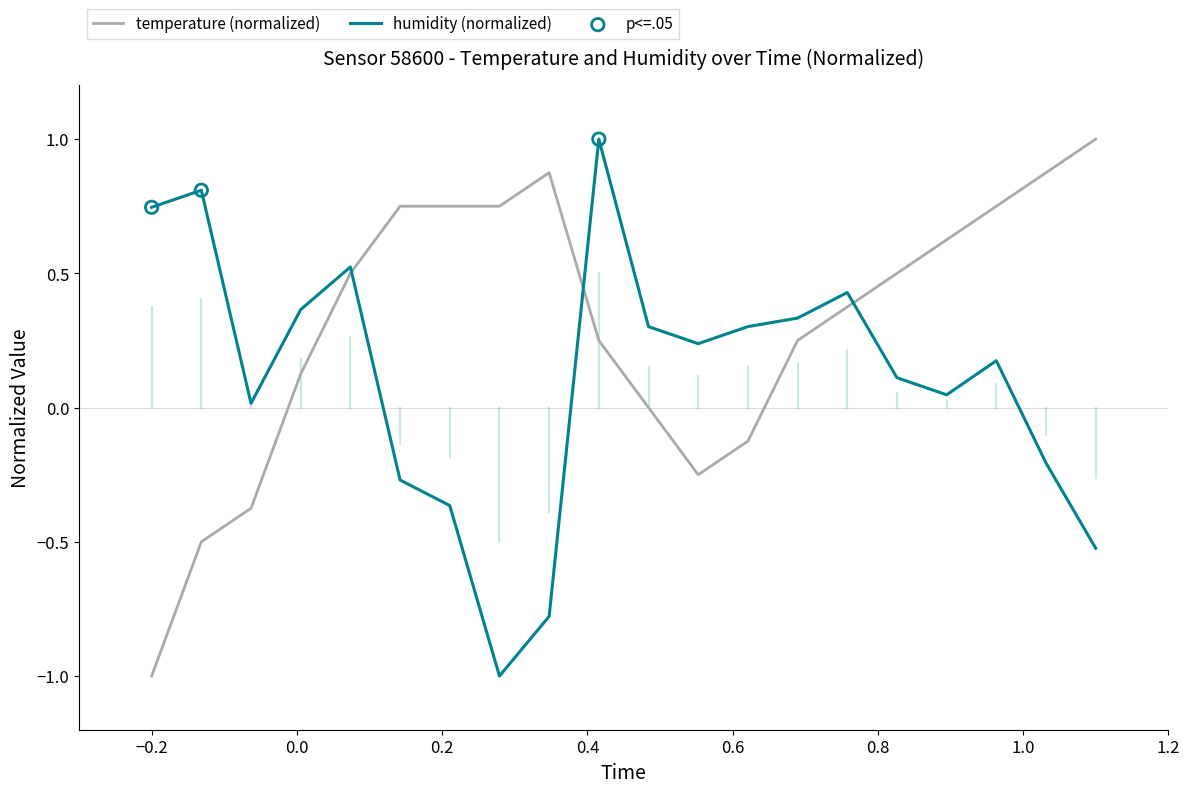

Which series has the largest total across all categories?

temperature (normalized)